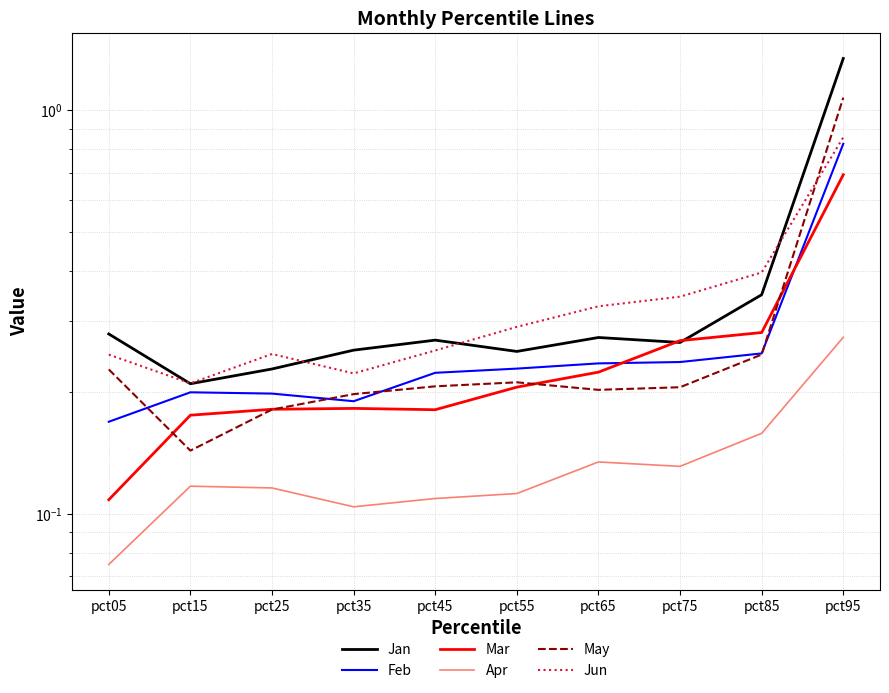

What is the difference between the maximum and minimum values in the Apr series?

0.2